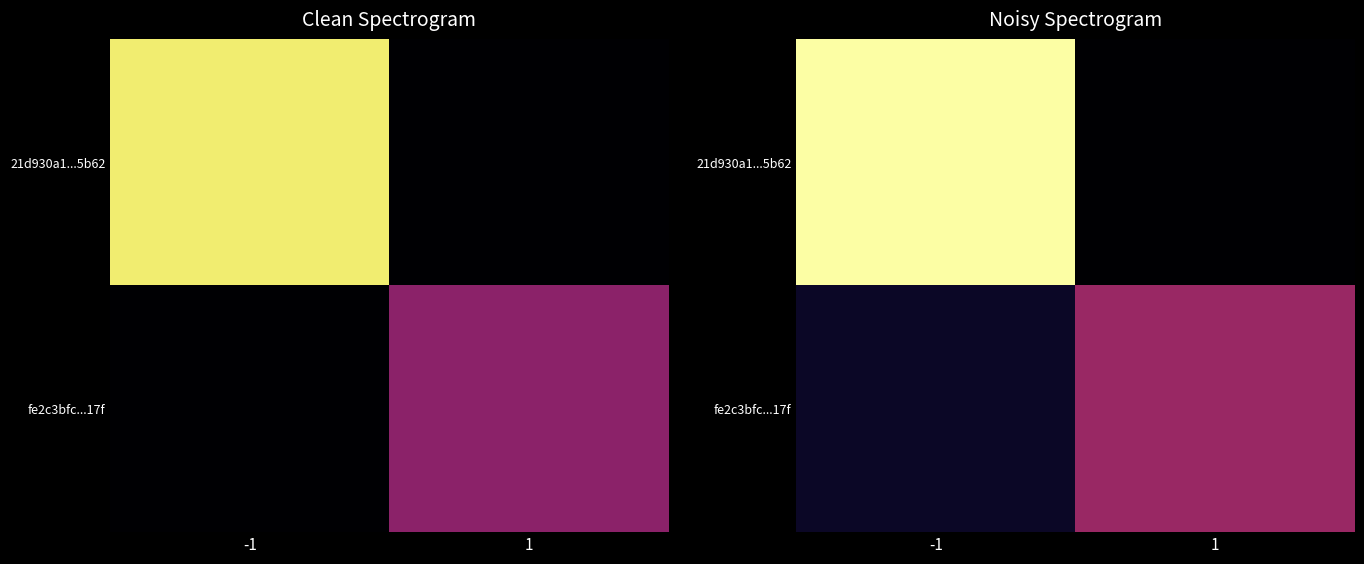

Is it true that 21d930a1...5b62 equals 0.0 at 1?

True